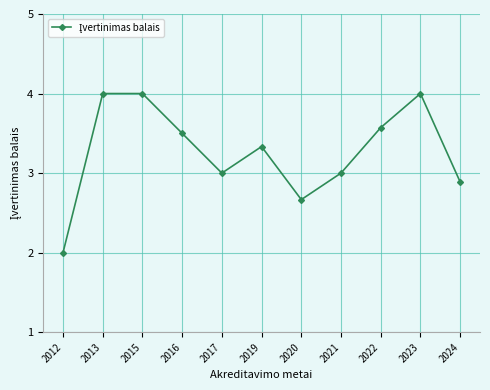

What is the approximate value at 2023?

4.0